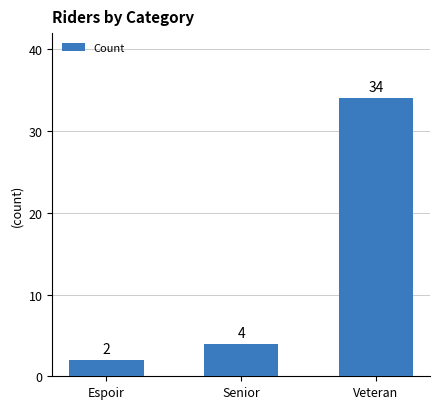

Rank the categories by value from highest to lowest.

Veteran, Senior, Espoir